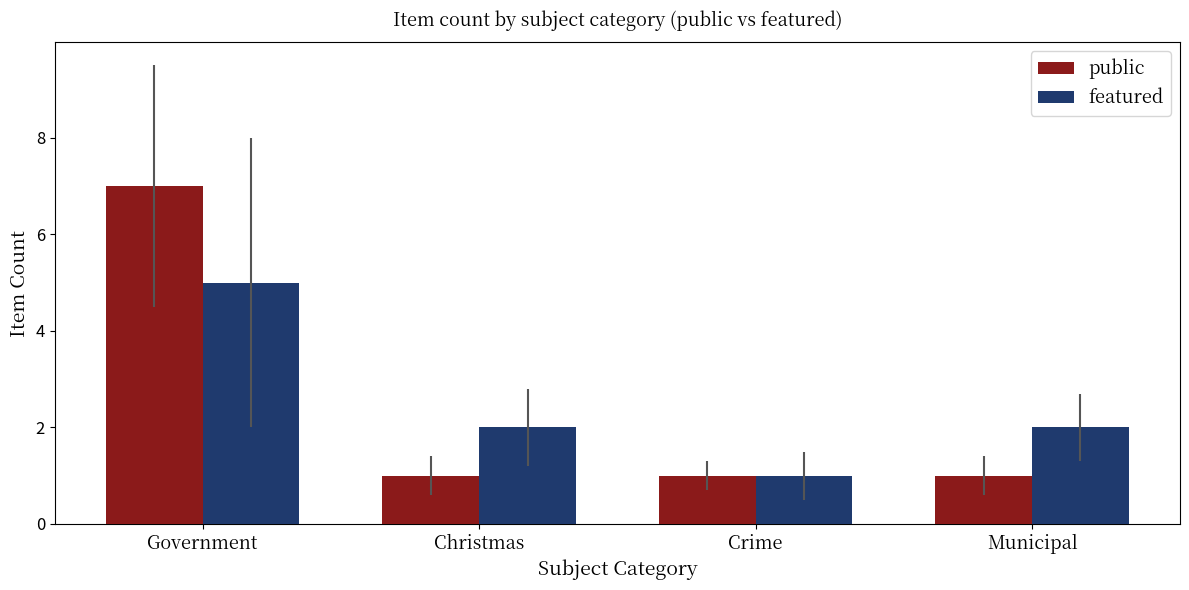

Which series has the widest spread of values?

public